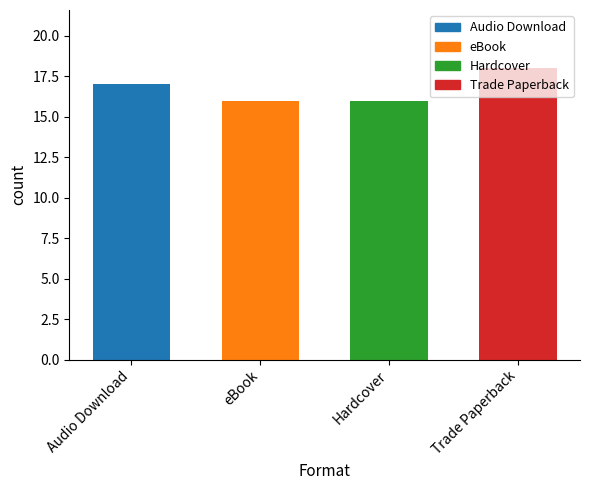

How many data points are less than 17?

2